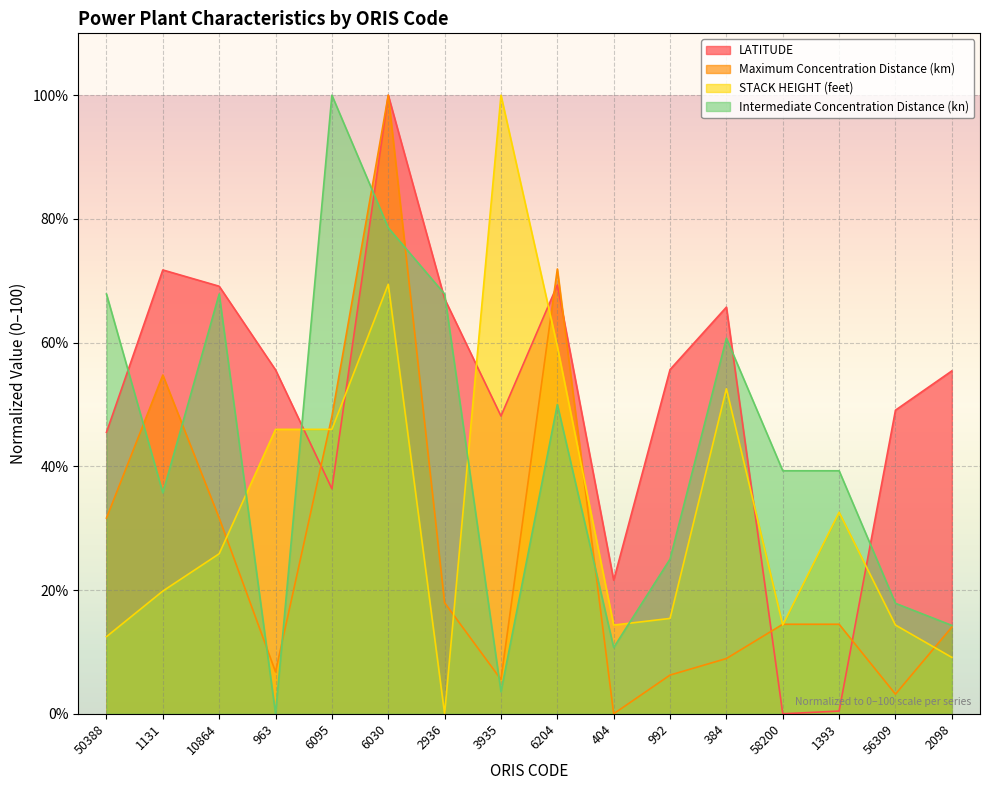

Which series changed the most between 3935 and 56309?

STACK HEIGHT (feet)